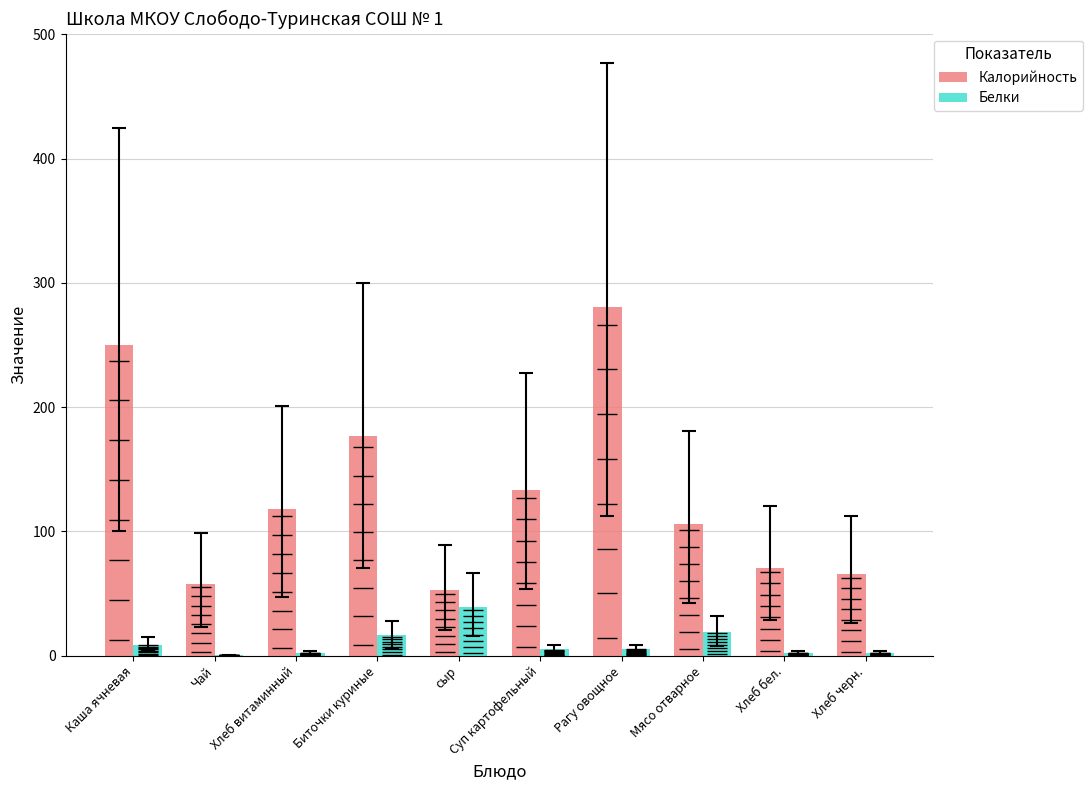

What position from the right is Хлеб витаминный?

8